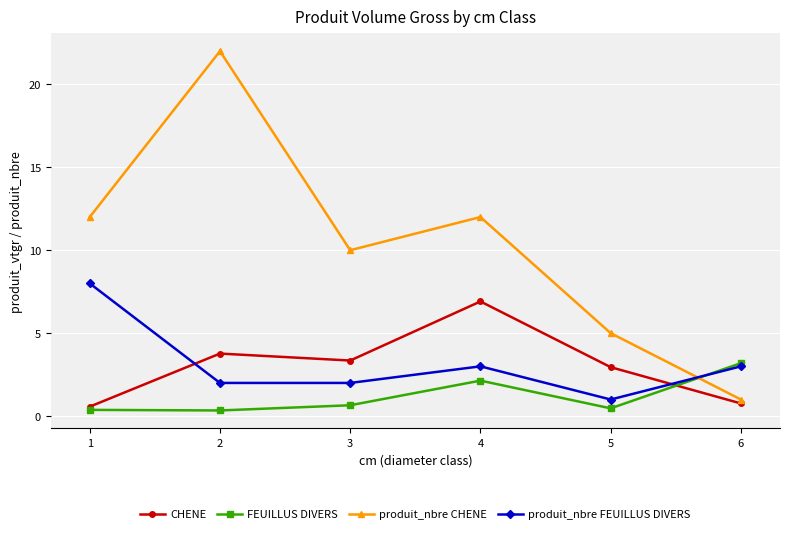

The produit_nbre FEUILLUS DIVERS series shows 2.0 at 2. True or false?

True